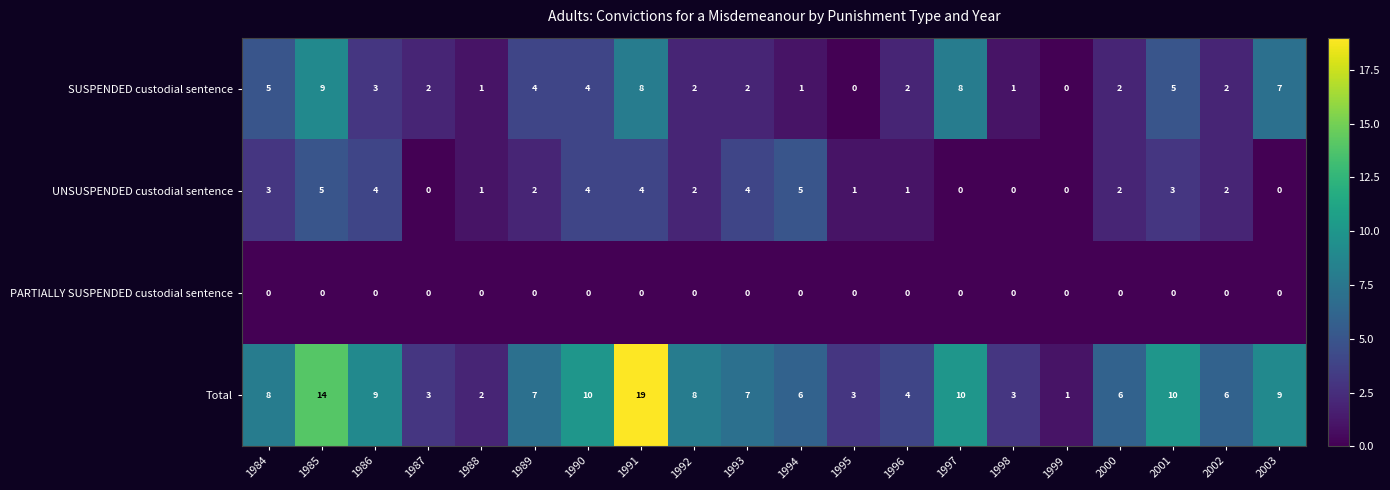

Which category has the highest value across all series?

1991